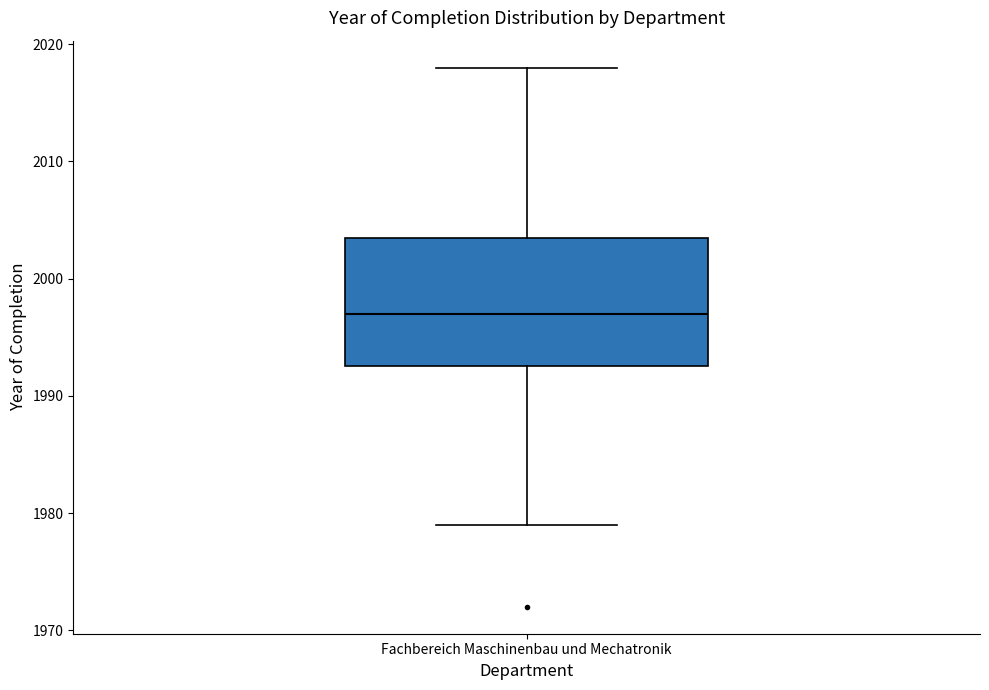

Transcribe this box plot: give where the median line is, the range the box spans, and where the two whiskers end, as read against the y-axis. The values are not printed on the chart, so give them approximately, as read against the axis.

median 1997, box 1993 to 2004, whiskers 1979 to 2018